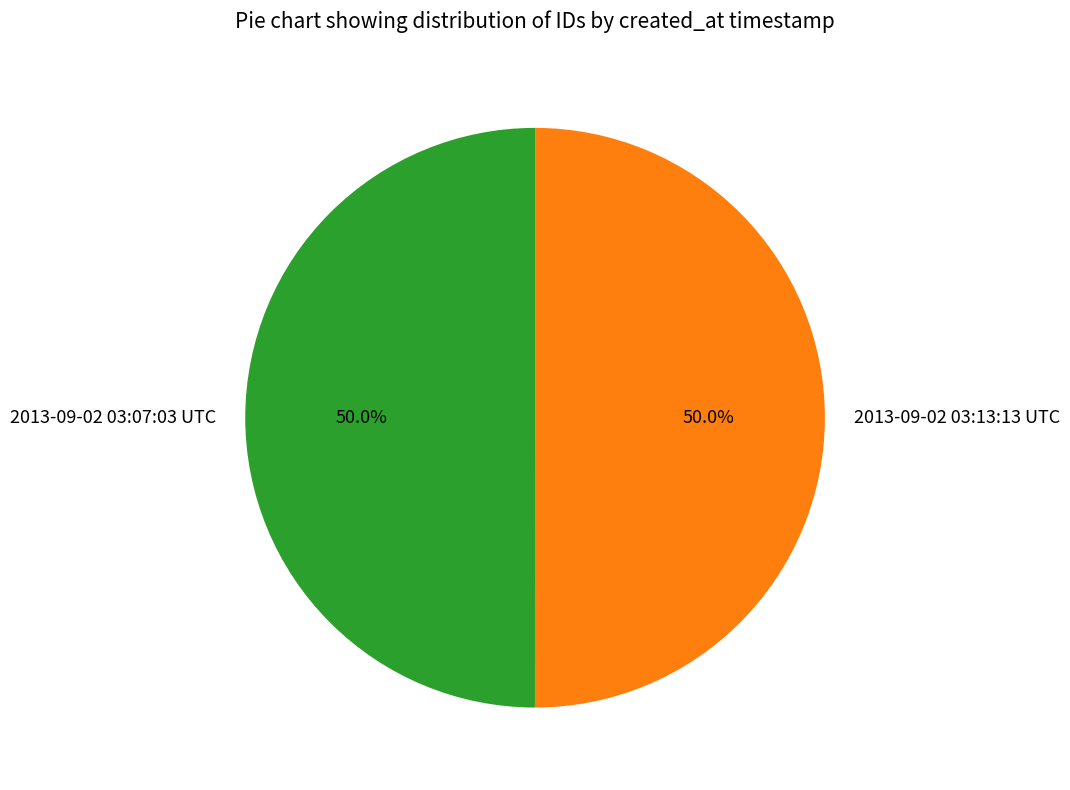

Count the number of slices in the pie.

2